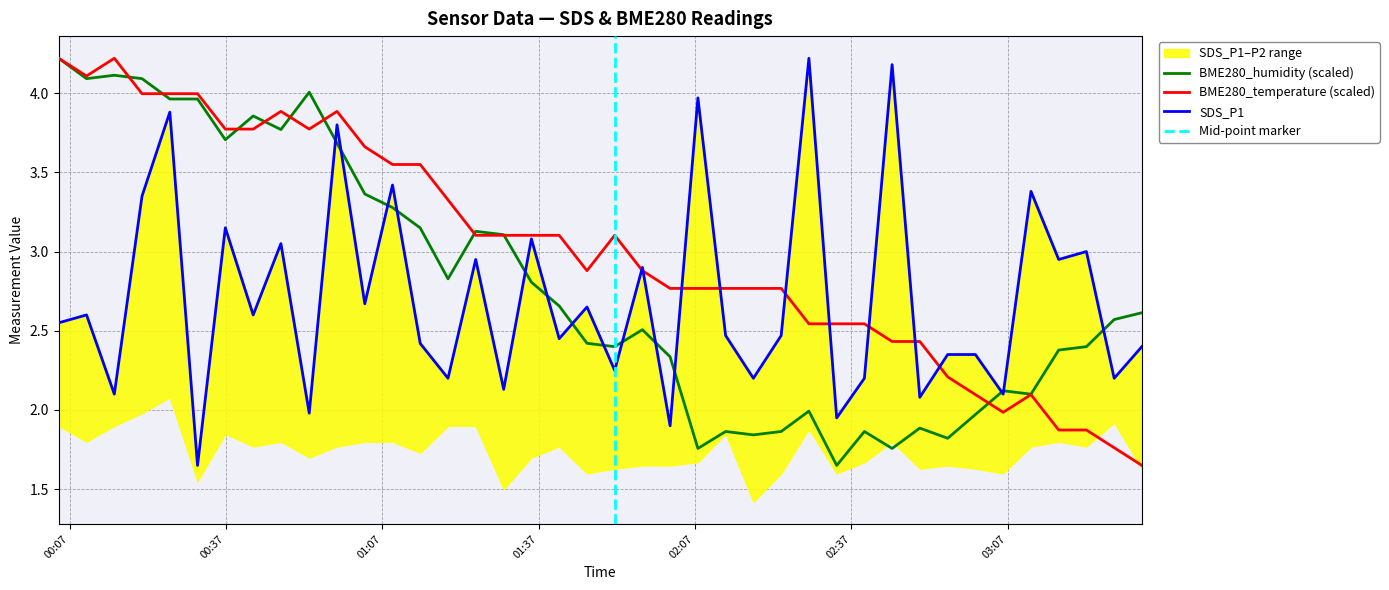

What is the lowest value of the BME280_humidity series?

1.6